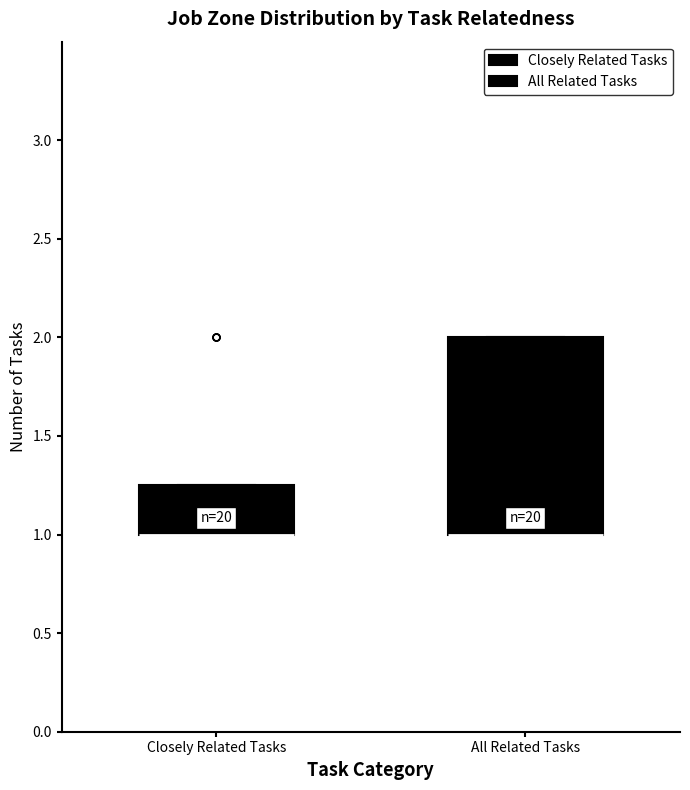

Reading left to right, transcribe this box plot: for each box, give where its median line is, the range the box spans, and where its two whiskers end, as read against the y-axis. The values are not printed on the chart, so give them approximately, as read against the axis.

Closely Related Tasks: median 1.00 (drawn on the box's lower edge), box 1.00 to 1.25, whiskers 1.00 to 1.25
All Related Tasks: median 1.00 (drawn on the box's lower edge), box 1.00 to 2.00, whiskers 1.00 to 2.00